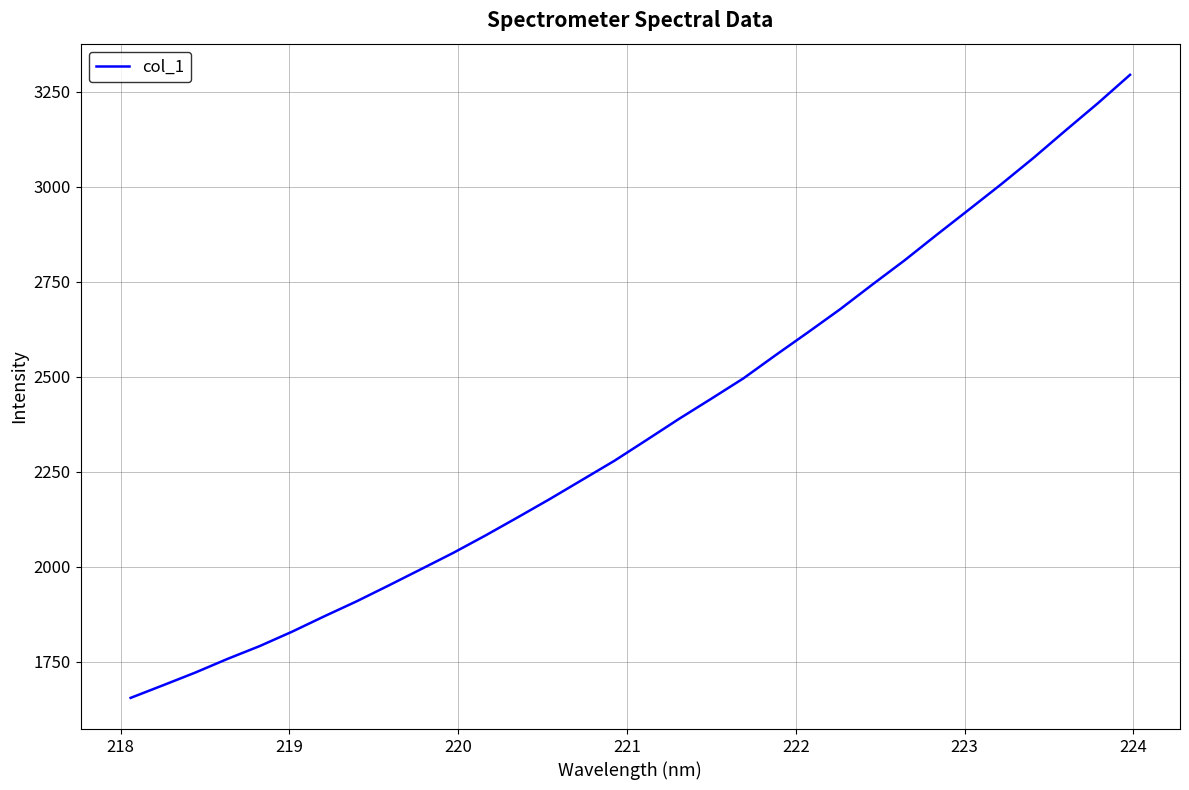

What is the smallest value displayed?

1655.0